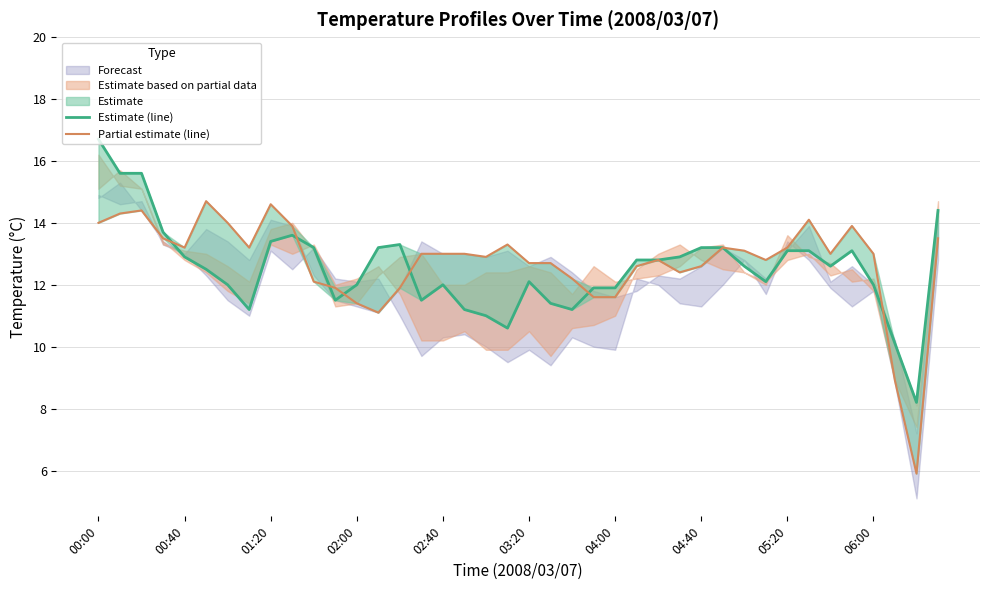

At which category is the sum across all series the highest?

00:00